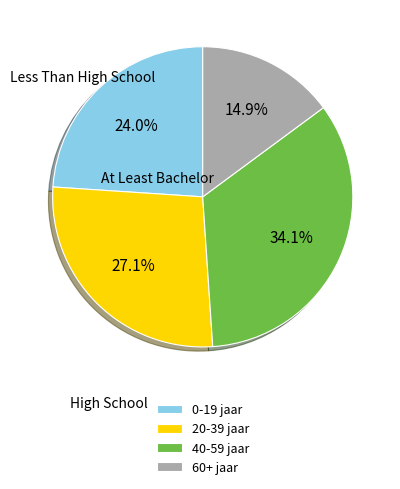

How many slices are in this pie chart?

4